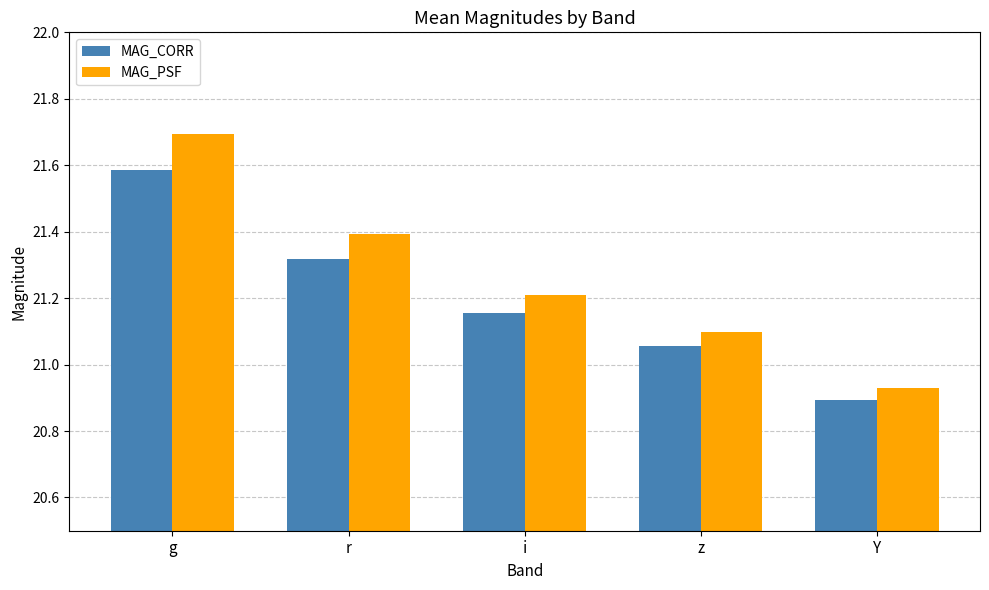

What is the sum of all MAG_CORR values?

106.0